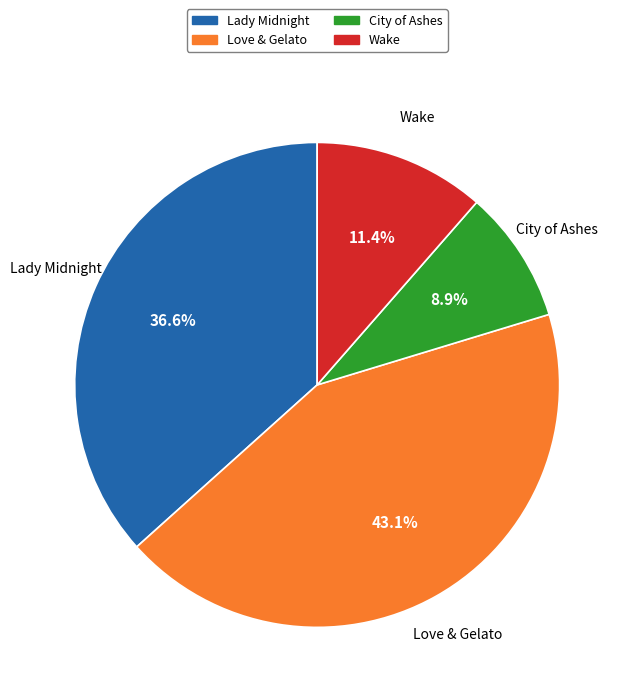

To the nearest percent, what percentage of the pie is City of Ashes?

9%